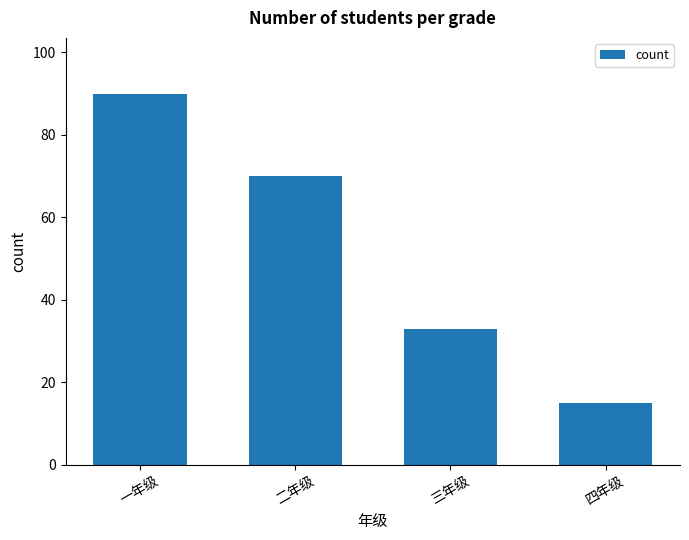

List the labels in order of value, smallest first.

四年级, 三年级, 二年级, 一年级